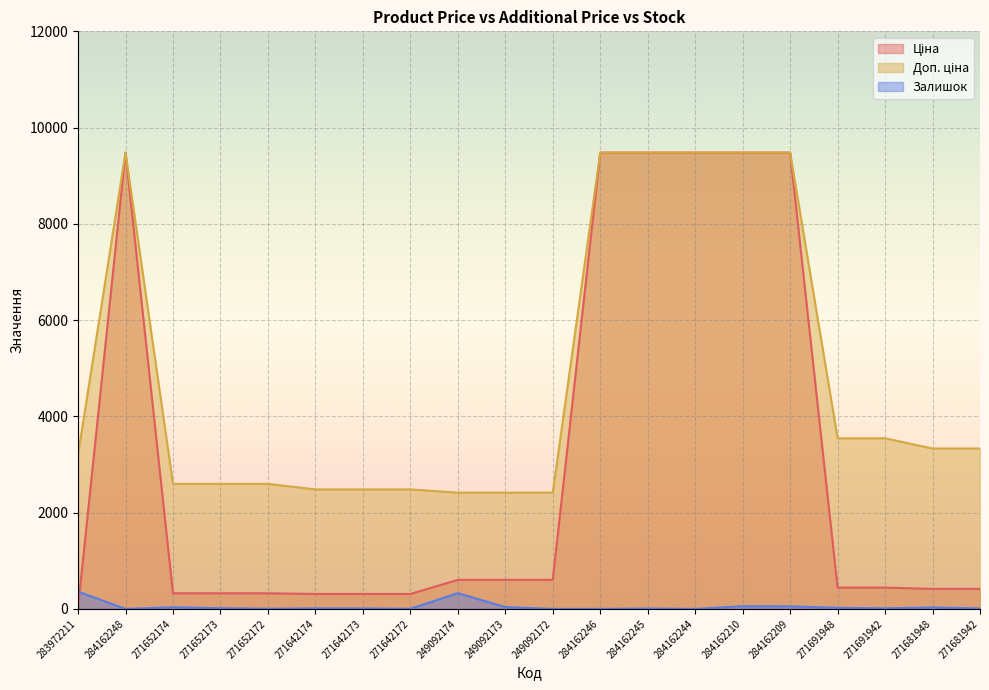

At how many categories does at least one series exceed 6614?

6